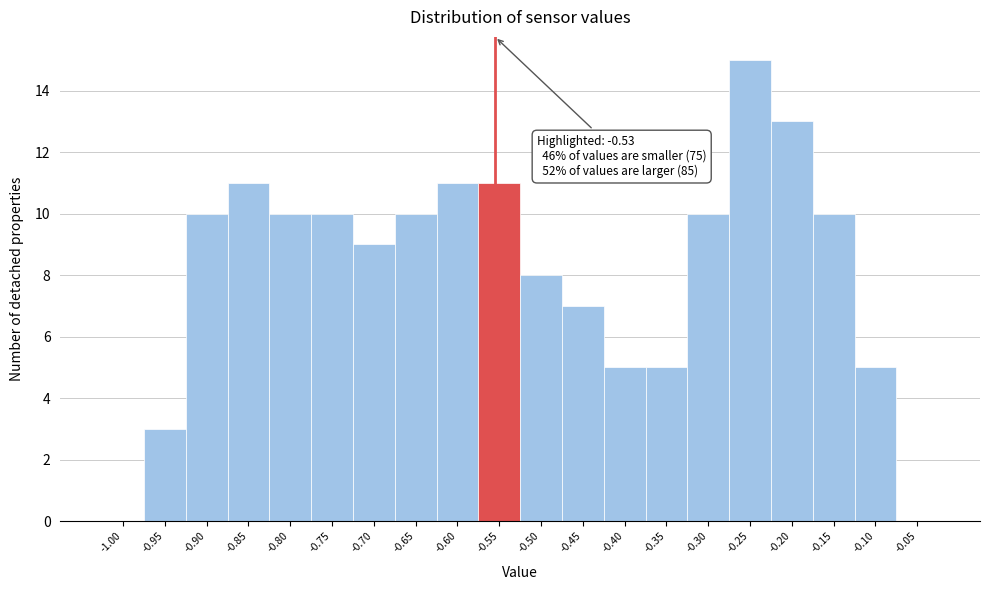

Reading left to right, transcribe all the data shown in this chart.

-1.00=0	-0.95=3	-0.90=10	-0.85=11	-0.80=10	-0.75=10	-0.70=9	-0.65=10	-0.60=11	-0.55=11	-0.50=8	-0.45=7	-0.40=5	-0.35=5	-0.30=10	-0.25=15	-0.20=13	-0.15=10	-0.10=5	-0.05=0